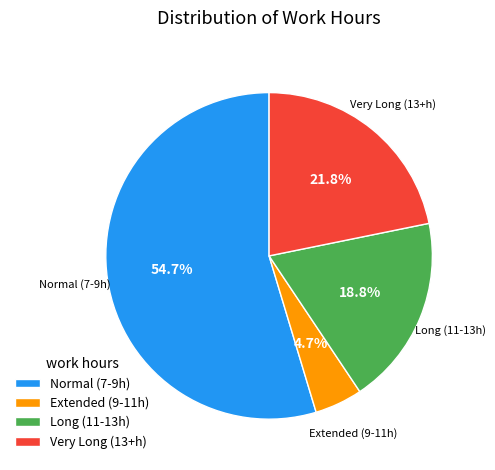

What is the majority slice?

Normal (7-9h)